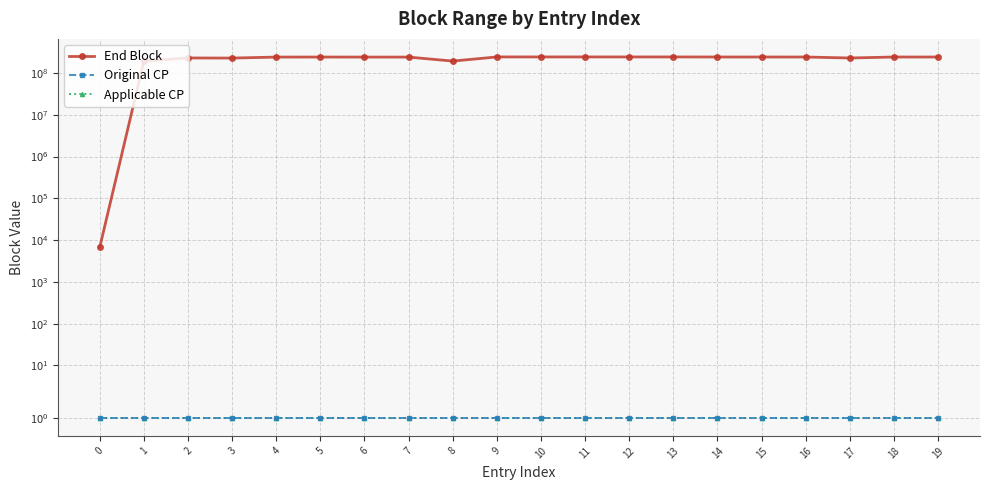

What is the difference between the maximum and minimum values in the End Block series?

242824329